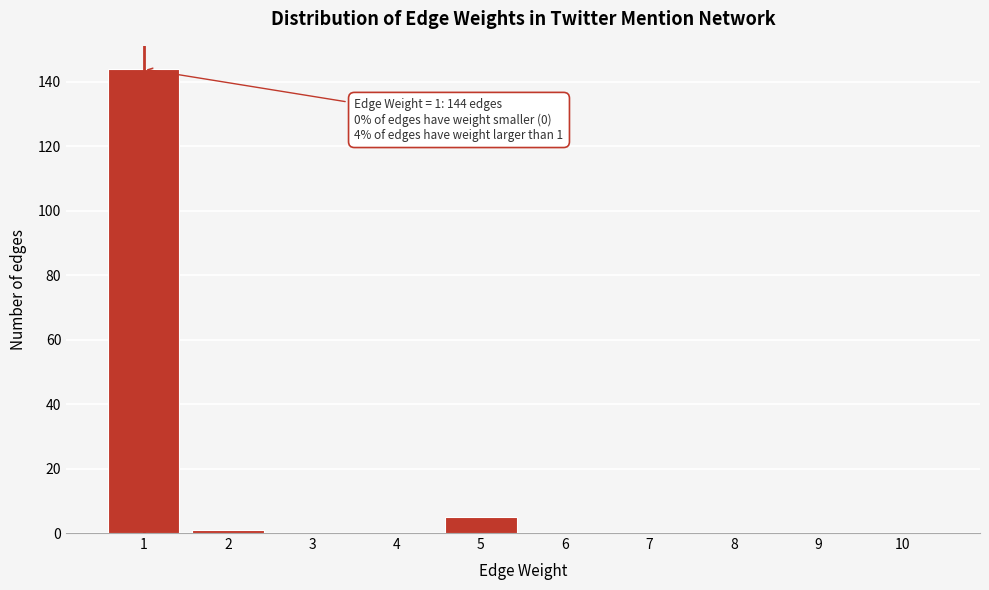

Which range on the x-axis has the tallest bar?

0.5 to 1.5